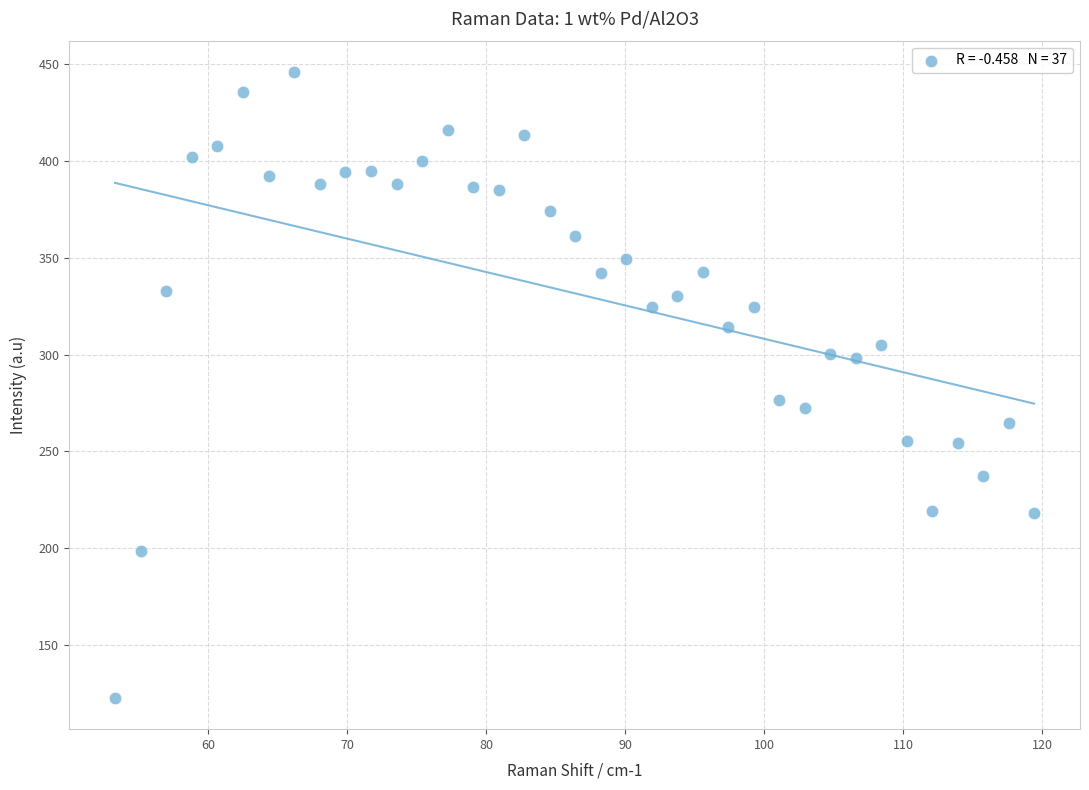

What is the range of Y values (max minus min)?

323.6